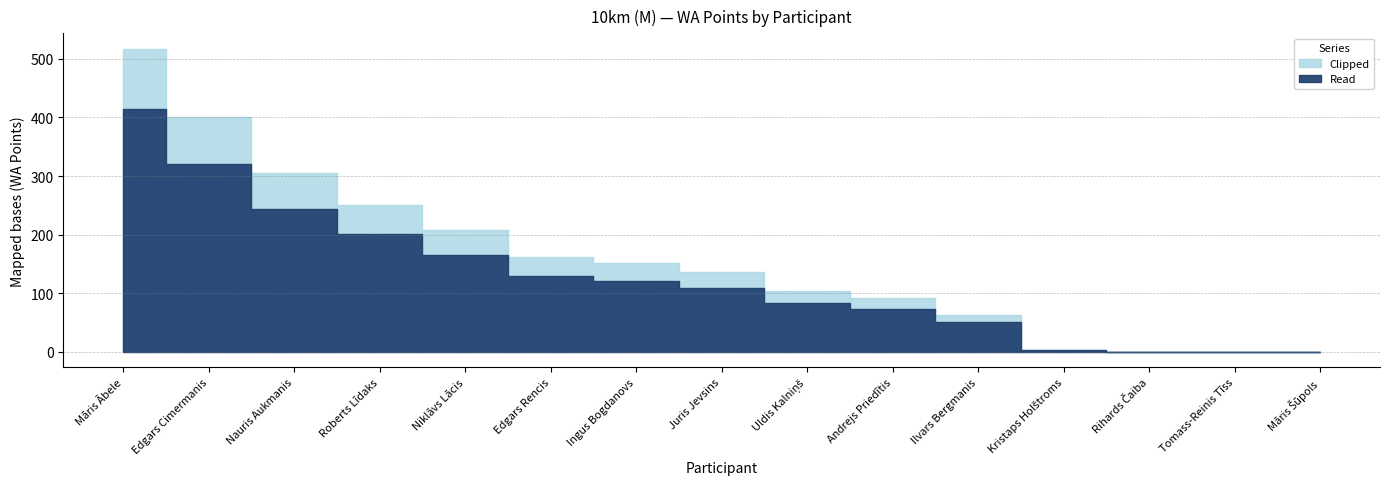

Rank the categories by value from lowest to highest.

Rihards Čaiba, Tomass-Reinis Tīss, Māris Šūpols, Kristaps Holštroms, Ilvars Bergmanis, Andrejs Priedītis, Uldis Kalniņš, Juris Jevsins, Ingus Bogdanovs, Edgars Rencis, Niklāvs Lācis, Roberts Līdaks, Nauris Aukmanis, Edgars Cimermanis, Māris Ābele